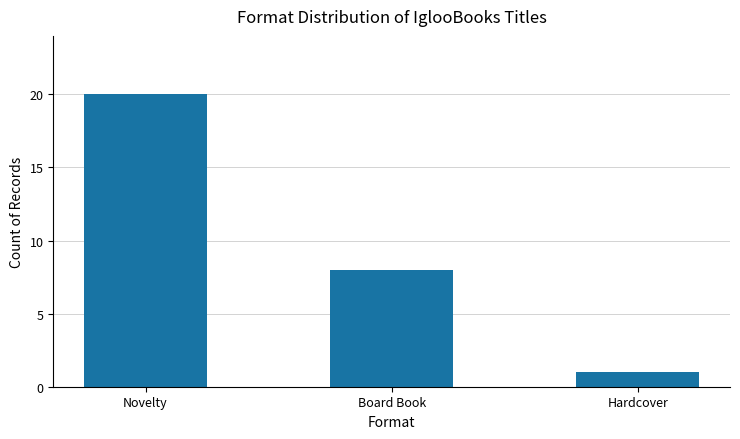

What is the ratio of the value at Board Book to the value at Hardcover?

8.0